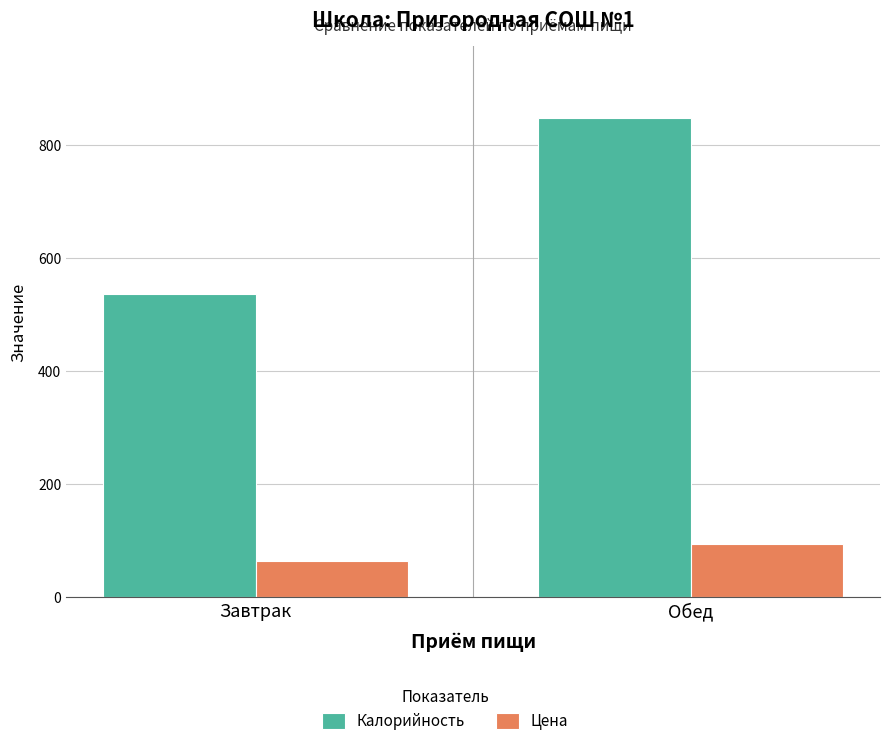

How many data points in Калорийность are above 848?

1